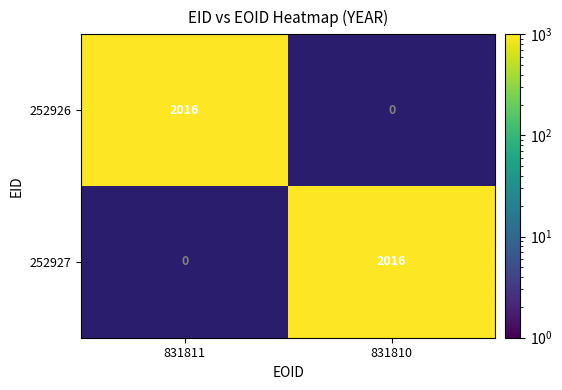

Which series has the largest range (max minus min)?

252926